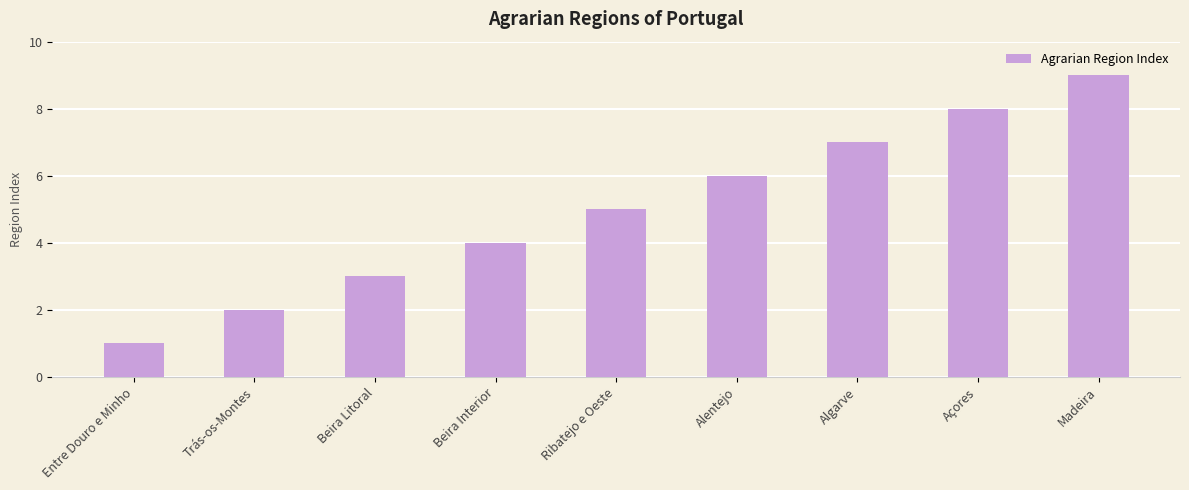

Between Entre Douro e Minho and Algarve, which is larger?

Algarve